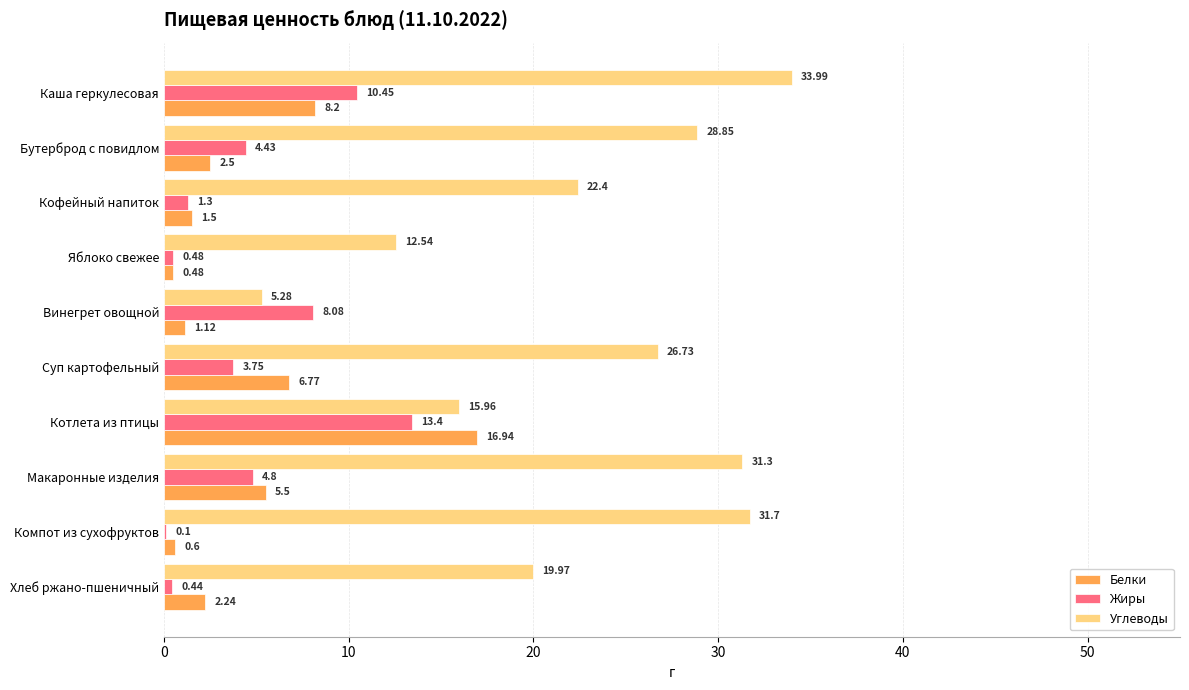

At which label is Белки closest to 8?

Каша геркулесовая